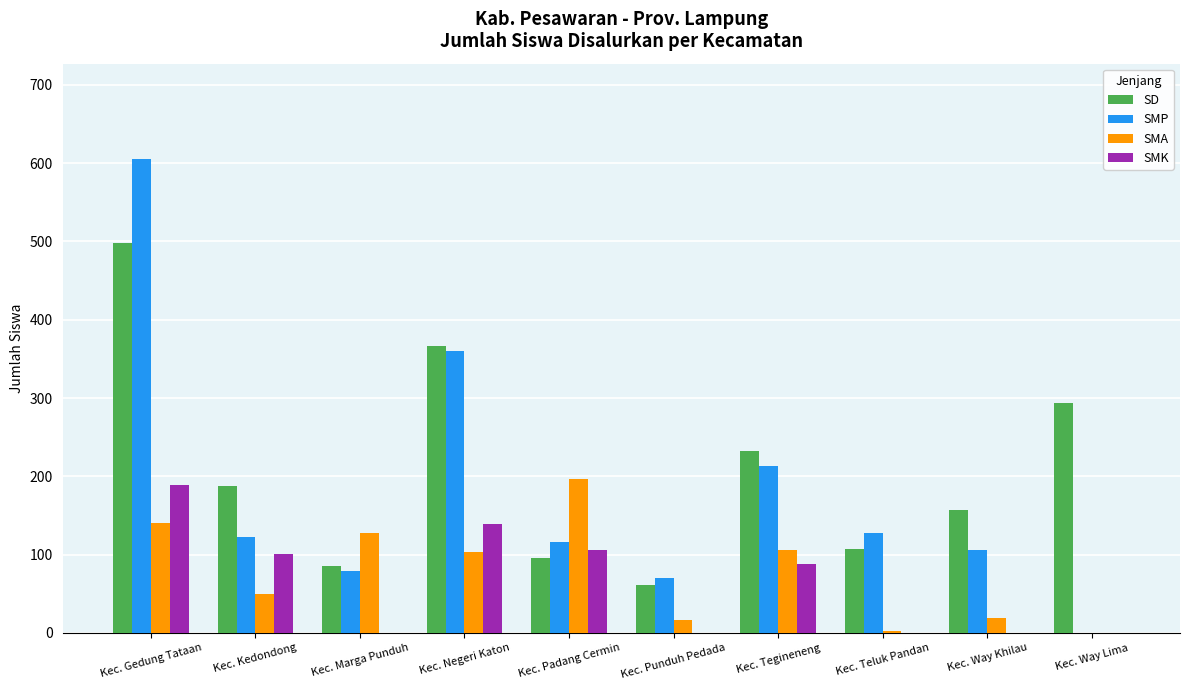

What is the highest value of the SD series?

498